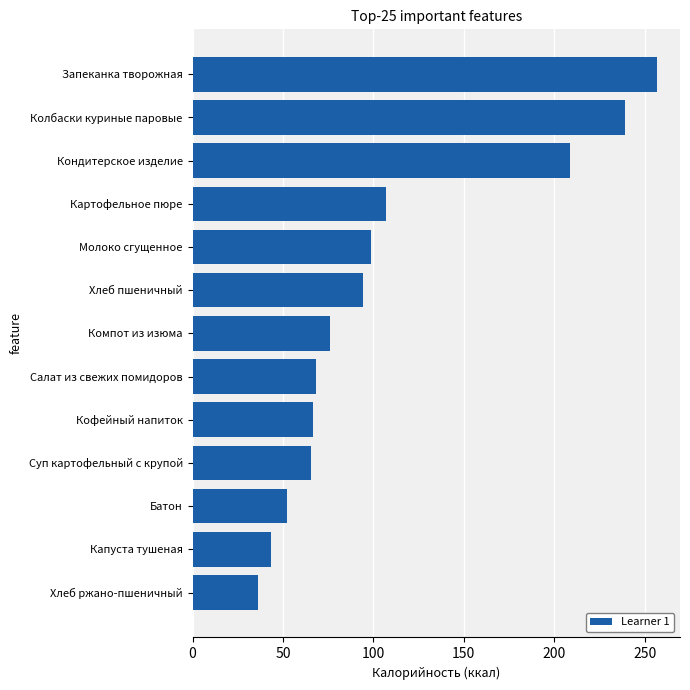

What is the smallest value displayed?

36.2